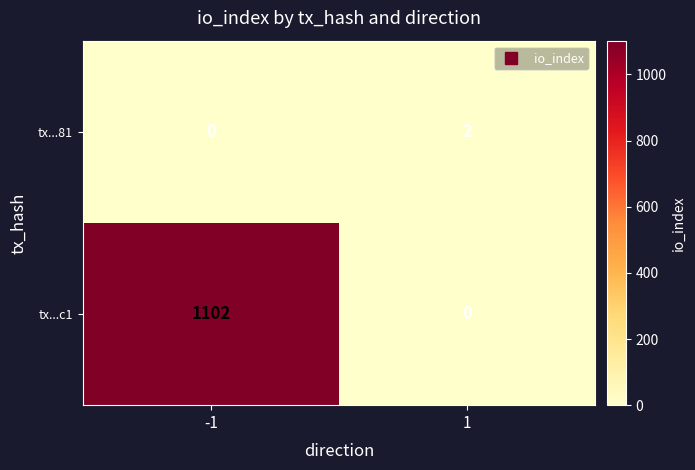

Rank the series by their maximum value, from highest to lowest.

tx...c1, tx...81